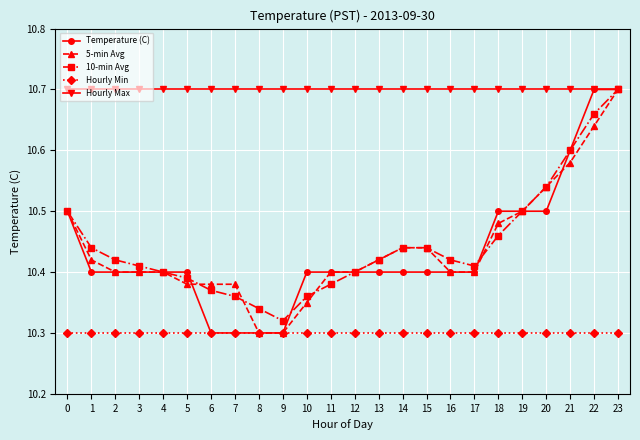

Between 2 and 10, which series saw the biggest shift?

10-min Avg